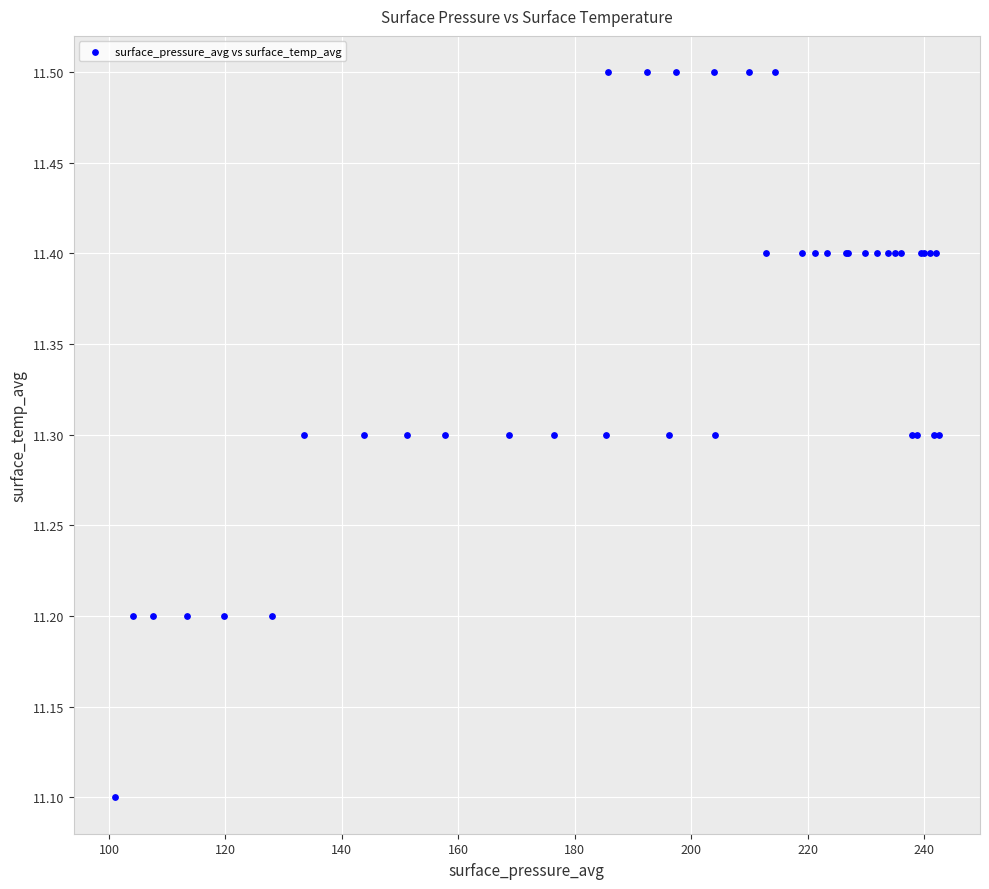

What Y value in the scatter plot is closest to 11?

11.1